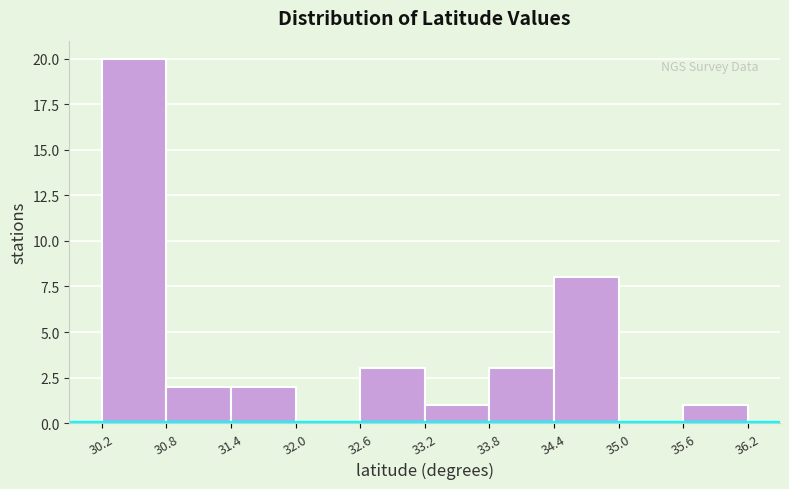

Reading left to right, list every bar in this chart as the range it spans on the x-axis followed by its height. The values are not printed on the chart, so give them approximately, as read against the axis.

30.2 to 30.8: 20
30.8 to 31.4: 2
31.4 to 32.0: 2
32.0 to 32.6: 0
32.6 to 33.2: 3
33.2 to 33.8: 1
33.8 to 34.4: 3
34.4 to 35.0: 8
35.0 to 35.6: 0
35.6 to 36.2: 1